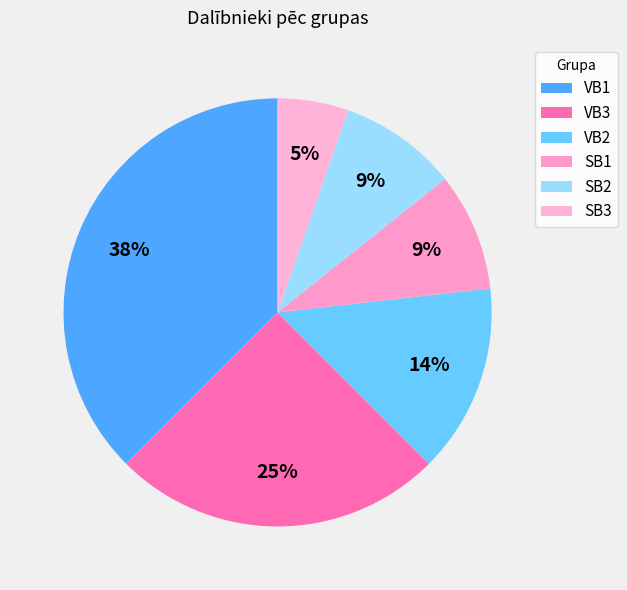

What percentage is NOT represented by VB1?

62.5%